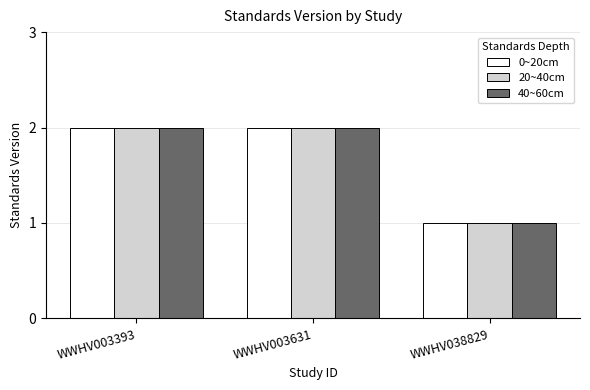

The 20~40cm series shows 2 at WWHV003631. True or false?

True